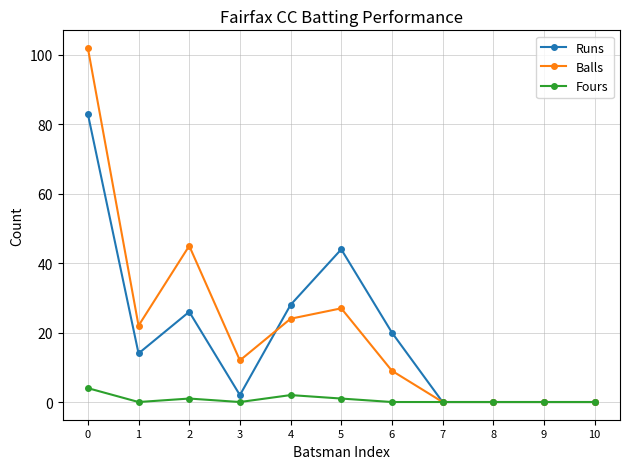

The value of Balls at 2 is 45. True or false?

True